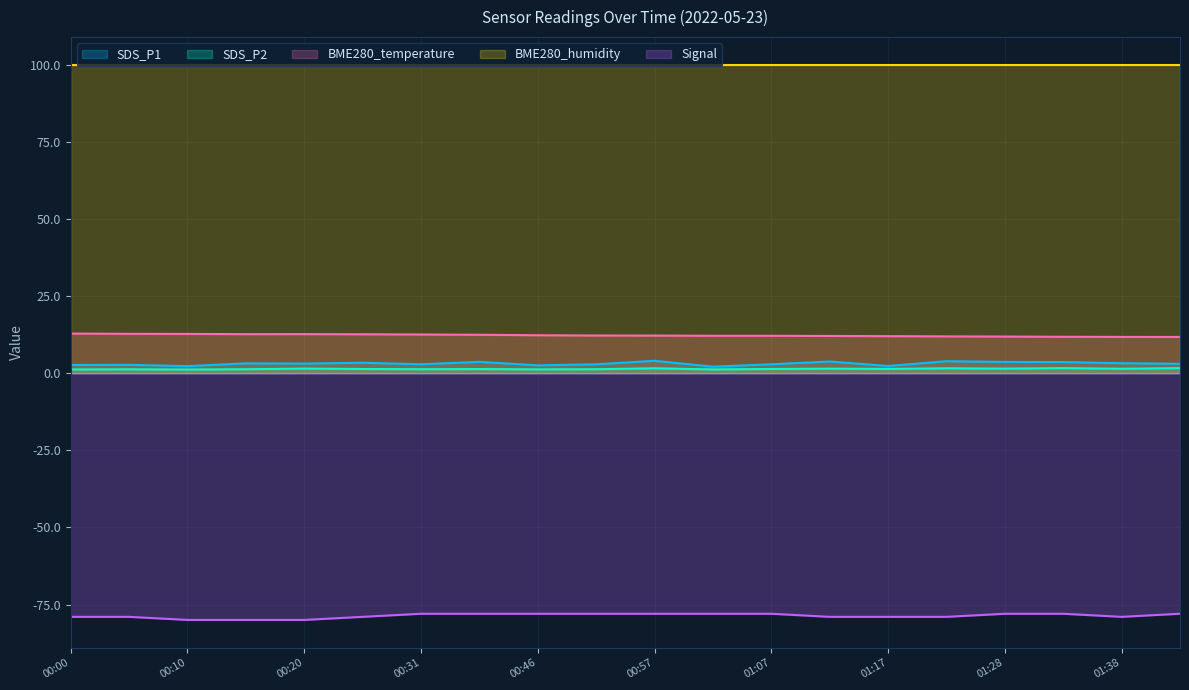

At which label does BME280_temperature reach its peak?

00:00